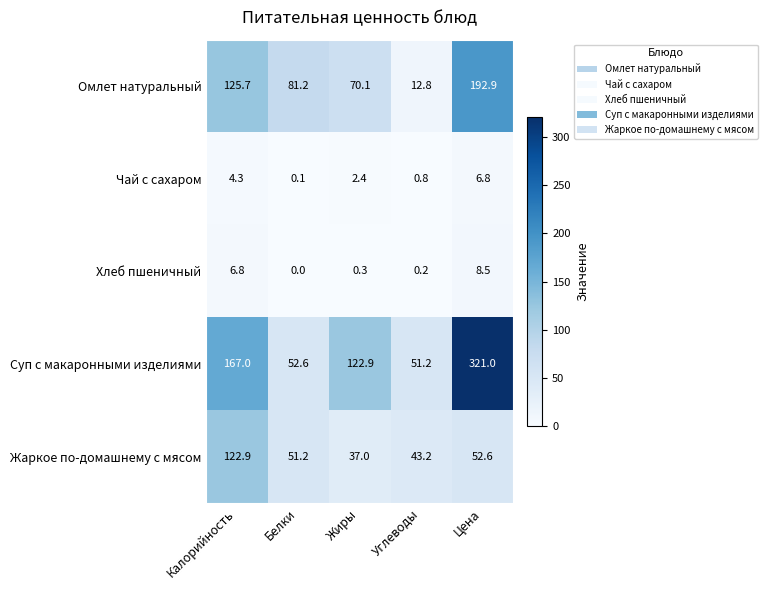

At Углеводы, list the series in order from smallest to largest.

Хлеб пшеничный, Чай с сахаром, Омлет натуральный, Жаркое по-домашнему с мясом, Суп с макаронными изделиями